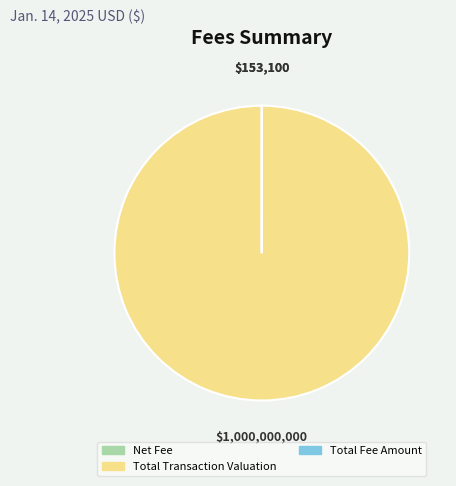

Which slice is the largest?

Total Transaction Valuation